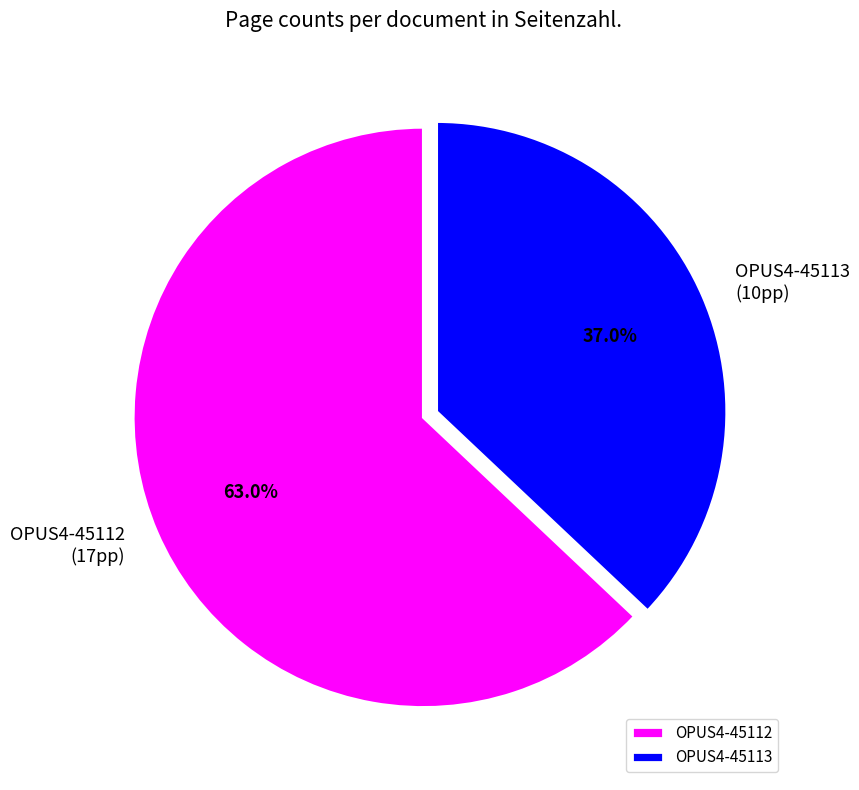

Is it true that OPUS4-45113 is 52% of the pie?

False